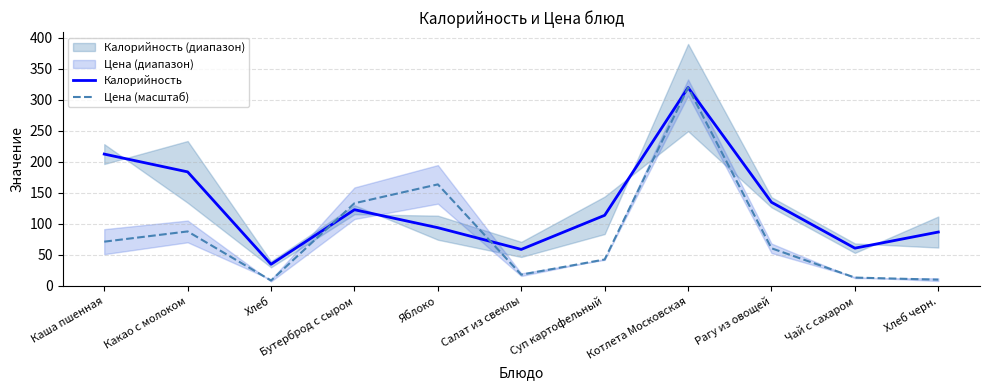

The Калорийность series shows 184.0 at Какао с молоком. True or false?

True